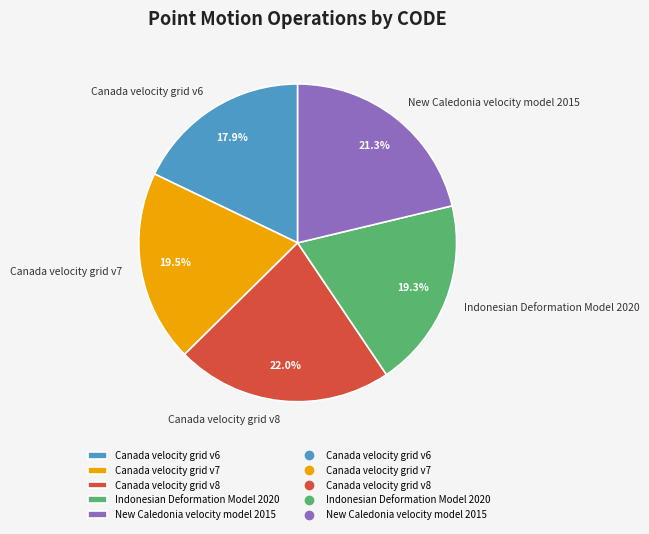

Does any single category account for the majority?

No